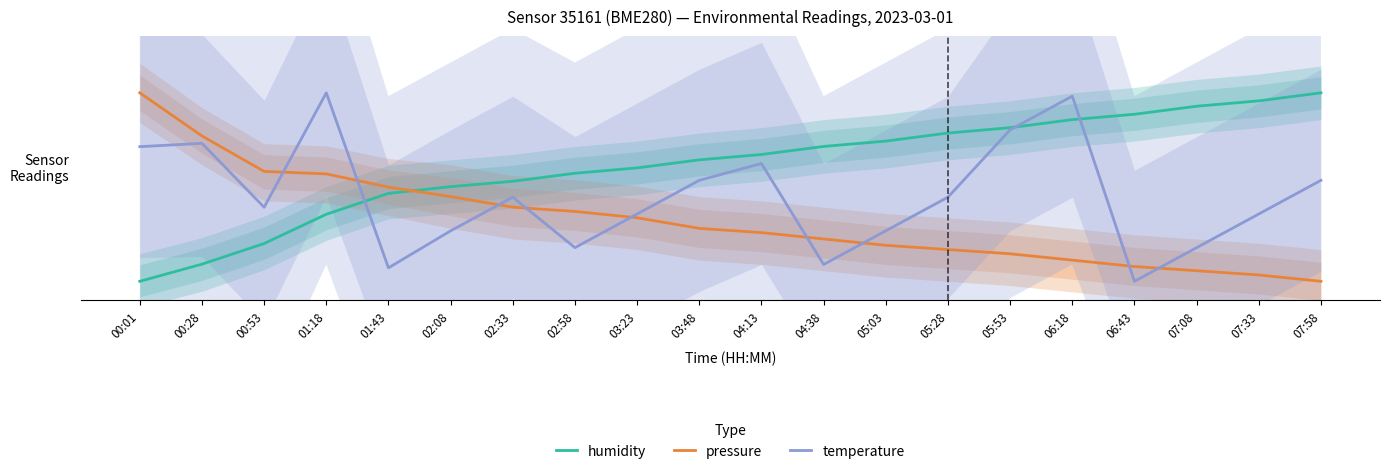

What is the maximum value for humidity?

100.0